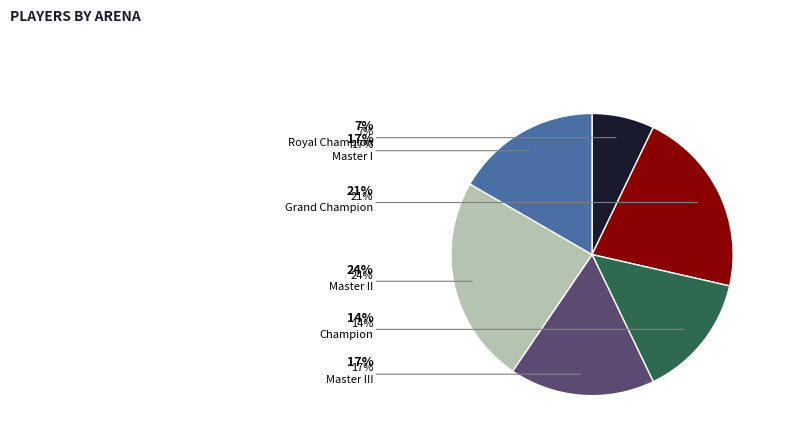

To the nearest percent, what percentage of the pie is Grand Champion?

21%